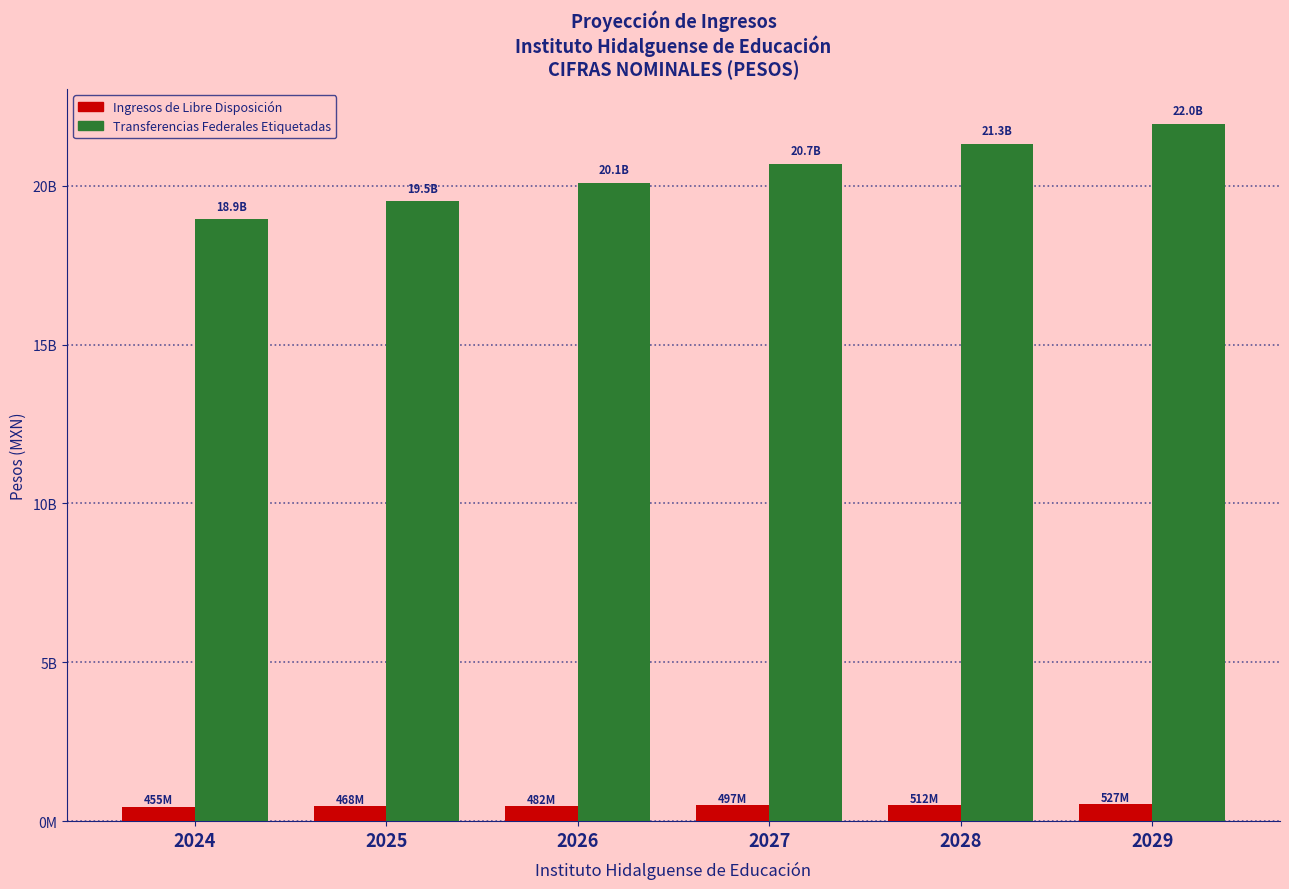

What is the total value across all series at 2029?

22485786348.5